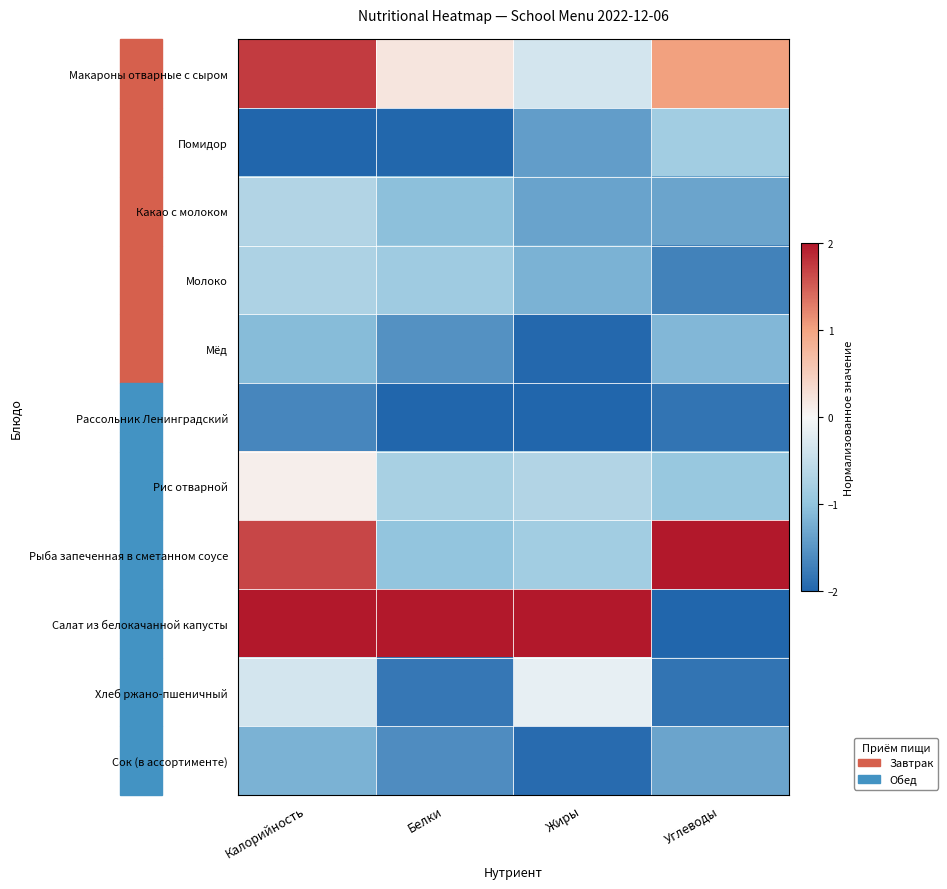

Reading left to right, list all the values displayed in this chart.

Макароны отварные с сыром: Калорийность=1.7	Белки=0.2	Жиры=-0.3	Углеводы=1.0
Помидор: Калорийность=-2.0	Белки=-2.0	Жиры=-1.4	Углеводы=-0.8
Какао с молоком: Калорийность=-0.7	Белки=-1.0	Жиры=-1.3	Углеводы=-1.3
Молоко: Калорийность=-0.7	Белки=-0.9	Жиры=-1.2	Углеводы=-1.7
Мёд: Калорийность=-1.1	Белки=-1.5	Жиры=-2.0	Углеводы=-1.1
Рассольник Ленинградский: Калорийность=-1.6	Белки=-2.0	Жиры=-2.0	Углеводы=-1.8
Рис отварной: Калорийность=0.1	Белки=-0.8	Жиры=-0.7	Углеводы=-0.9
Рыба запеченная в сметанном соусе: Калорийность=1.7	Белки=-1.0	Жиры=-0.8	Углеводы=2.0
Салат из белокачанной капусты: Калорийность=2.0	Белки=2.0	Жиры=2.0	Углеводы=-2.0
Хлеб ржано-пшеничный: Калорийность=-0.4	Белки=-1.8	Жиры=-0.1	Углеводы=-1.8
Сок (в ассортименте): Калорийность=-1.2	Белки=-1.6	Жиры=-1.9	Углеводы=-1.3